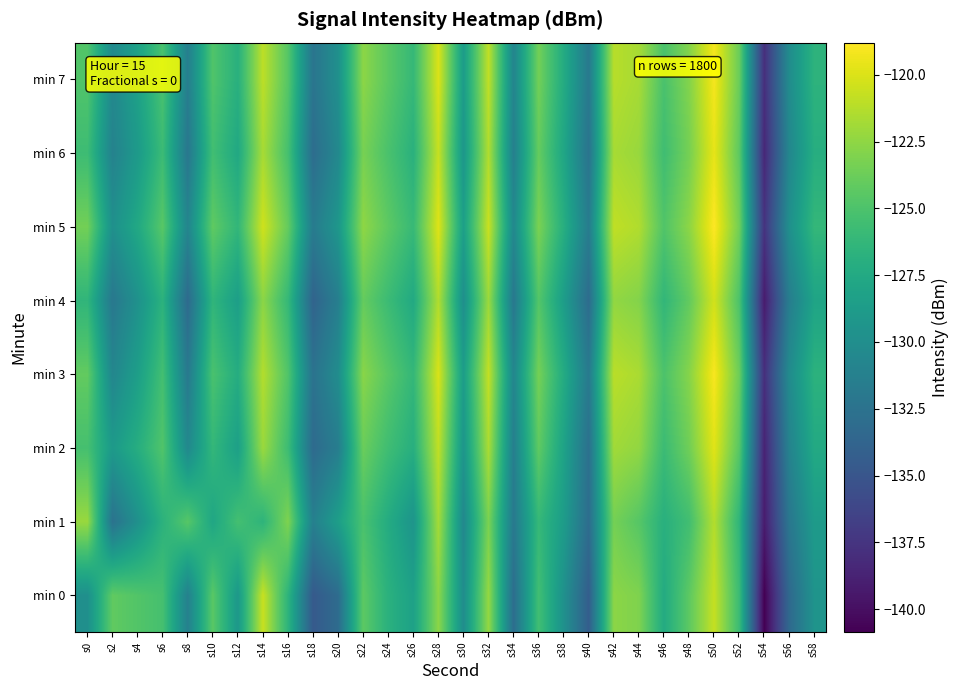

What is the total value across all series at s16?

-1000.1